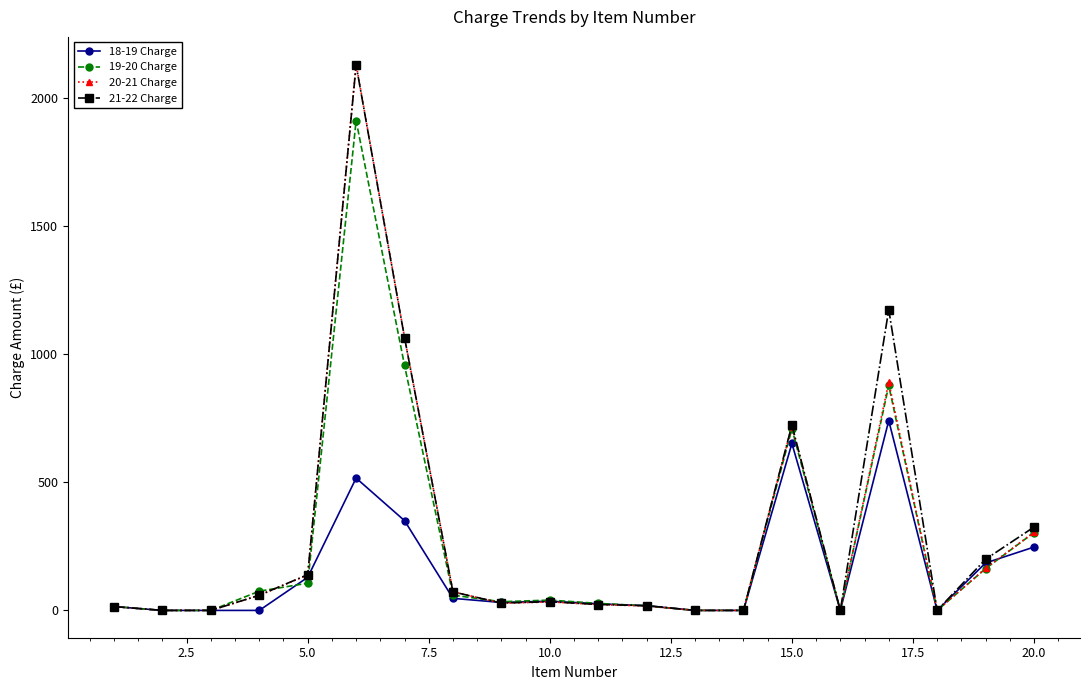

True or false: 20-21 Charge has more than 1 interior local peaks.

True